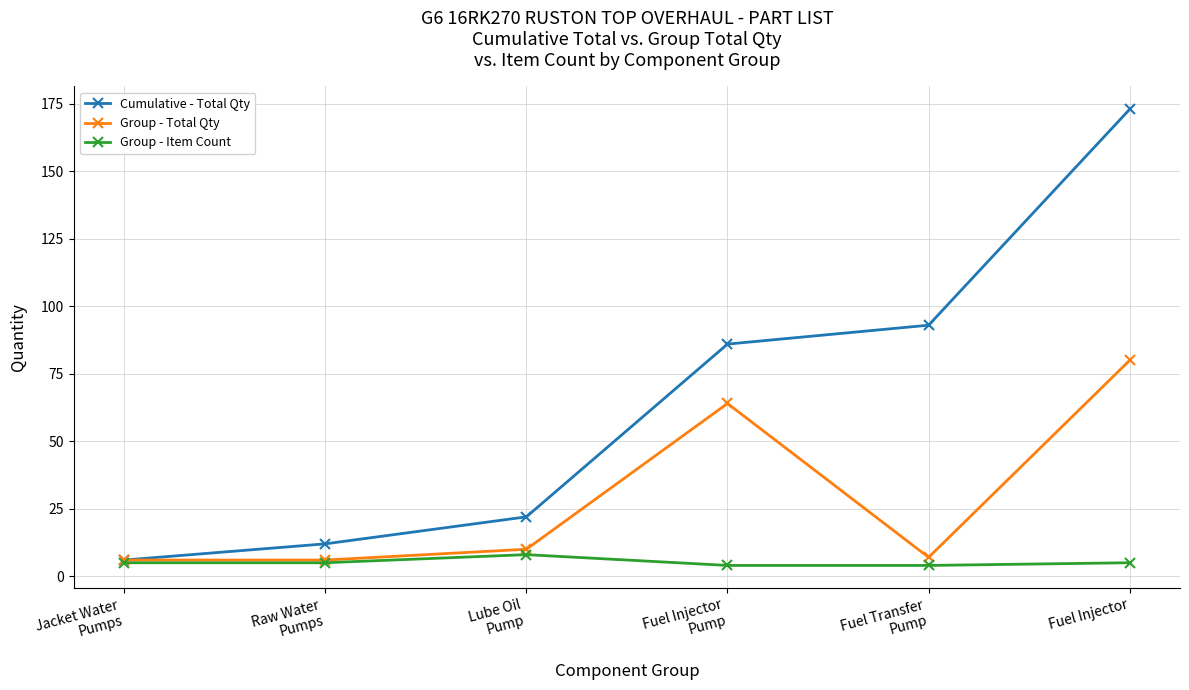

What is the highest value of the Cumulative - Total Qty series?

173